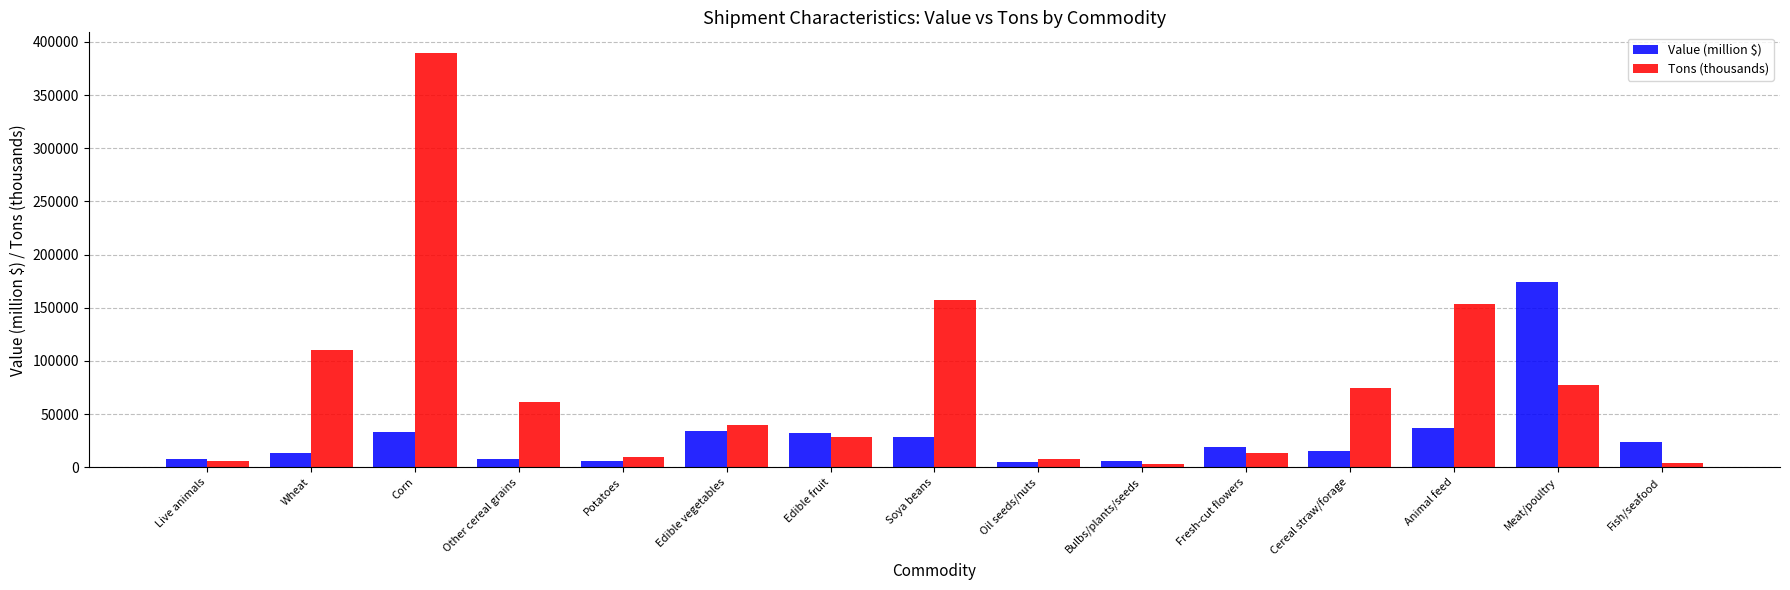

How many series are shown in this chart?

2